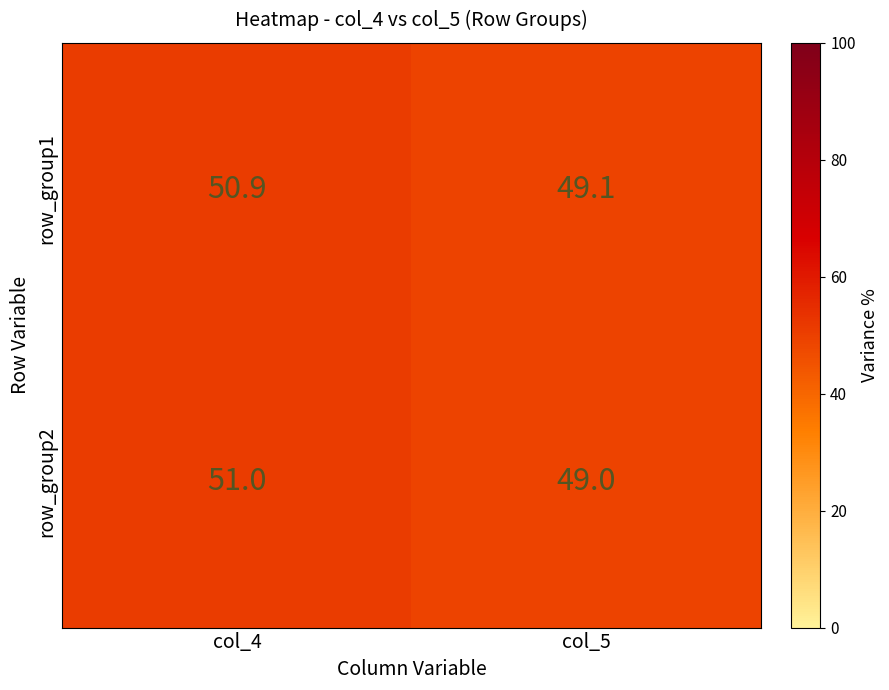

Rank the series at col_4 from lowest to highest value.

row_group1, row_group2